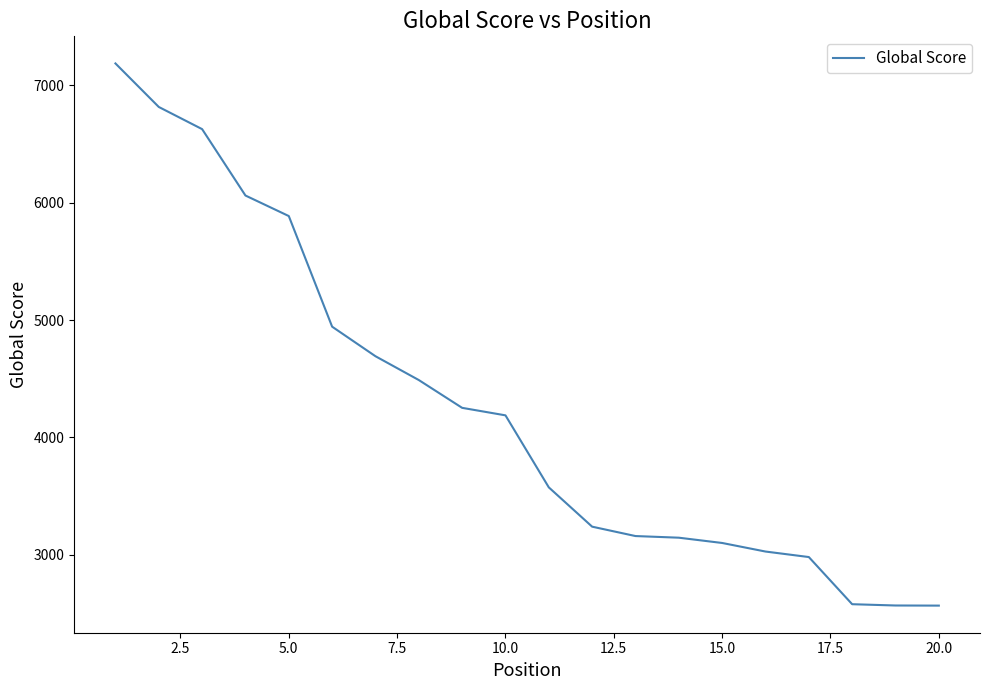

What is the smallest value displayed?

2566